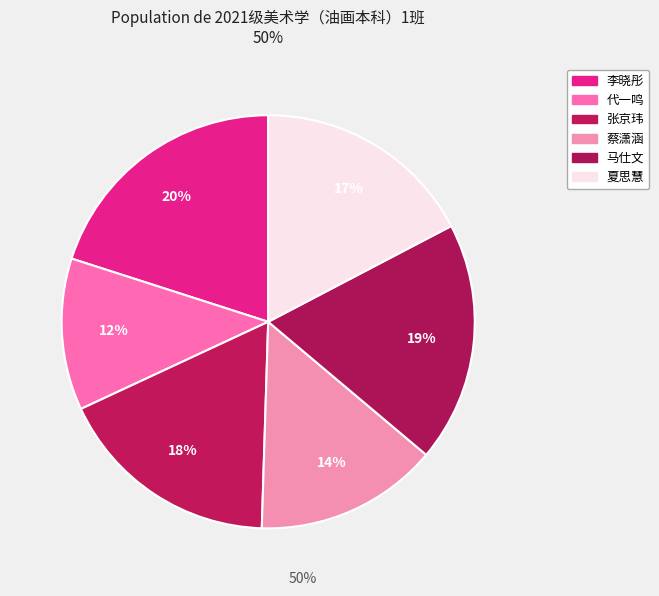

How many slices are in this pie chart?

6